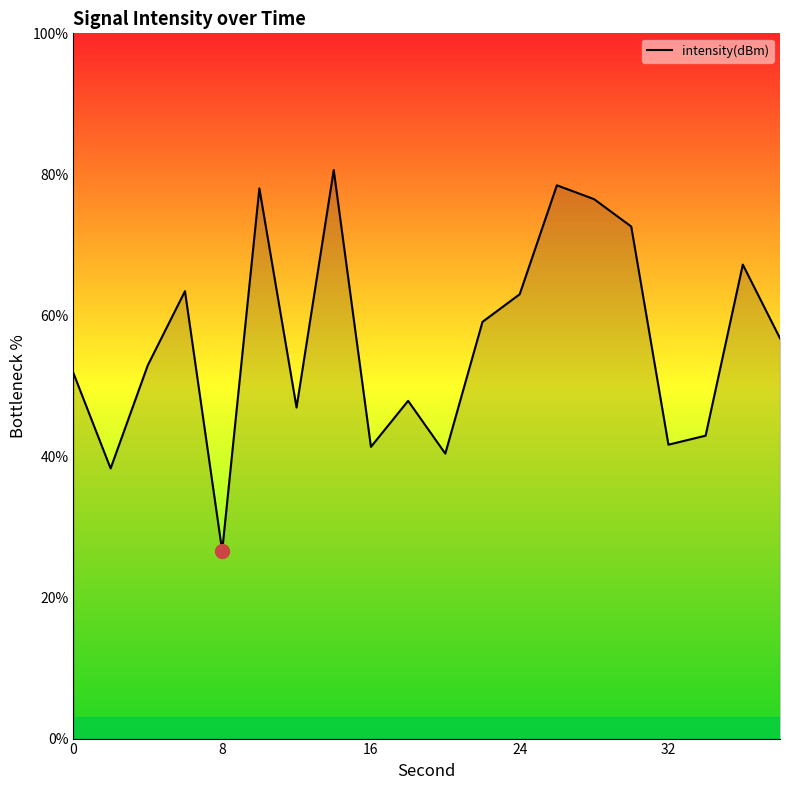

What is the minimum value shown in the chart?

26.6